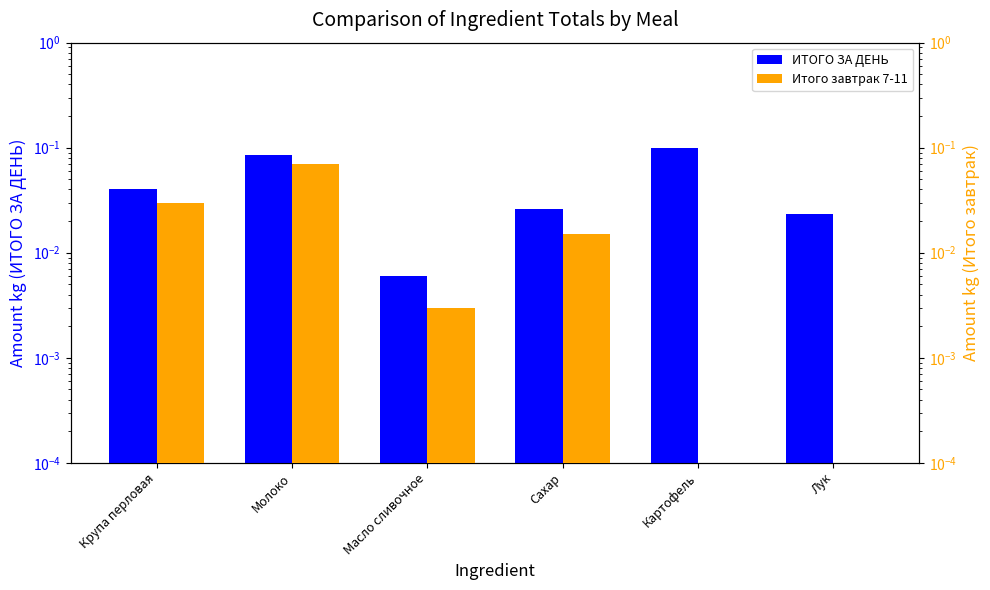

List the series in order of their peak value, highest first.

ИТОГО ЗА ДЕНЬ, Итого завтрак 7-11